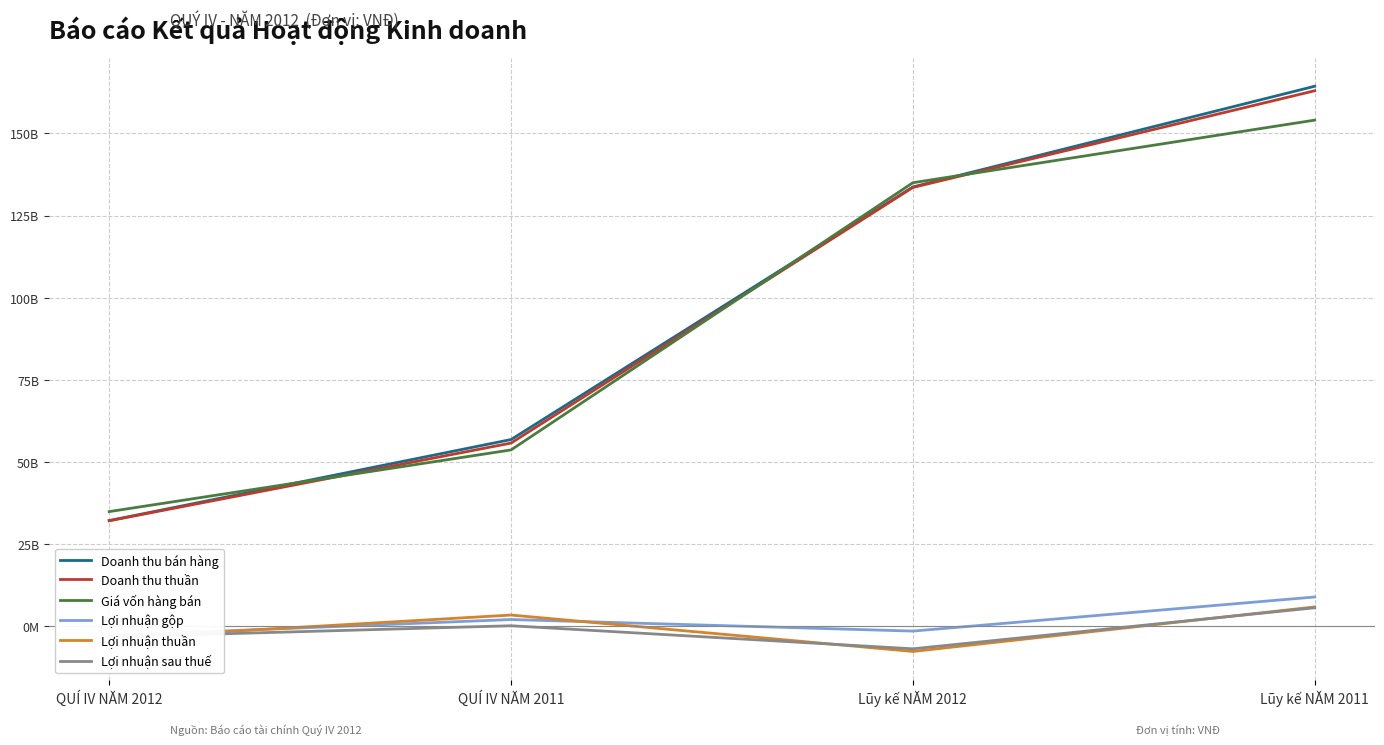

Reading left to right, list all the values displayed in this chart.

Doanh thu bán hàng: QUÍ IV NĂM 2012=32190464117	QUÍ IV NĂM 2011=56853416837	Lũy kế NĂM 2012=133707565228	Lũy kế NĂM 2011=164354216810
Doanh thu thuần: QUÍ IV NĂM 2012=32139477022	QUÍ IV NĂM 2011=55781224914	Lũy kế NĂM 2012=133563244200	Lũy kế NĂM 2011=162983531000
Giá vốn hàng bán: QUÍ IV NĂM 2012=34928078067	QUÍ IV NĂM 2011=53696654289	Lũy kế NĂM 2012=134997105656	Lũy kế NĂM 2011=154044523197
Lợi nhuận gộp: QUÍ IV NĂM 2012=-2788601045	QUÍ IV NĂM 2011=2084570625	Lũy kế NĂM 2012=-1433861456	Lũy kế NĂM 2011=8939007803
Lợi nhuận thuần: QUÍ IV NĂM 2012=-3616944276	QUÍ IV NĂM 2011=3448767358	Lũy kế NĂM 2012=-7634197431	Lũy kế NĂM 2011=5920657861
Lợi nhuận sau thuế: QUÍ IV NĂM 2012=-3229246938	QUÍ IV NĂM 2011=191375158	Lũy kế NĂM 2012=-6825775070	Lũy kế NĂM 2011=5660470363